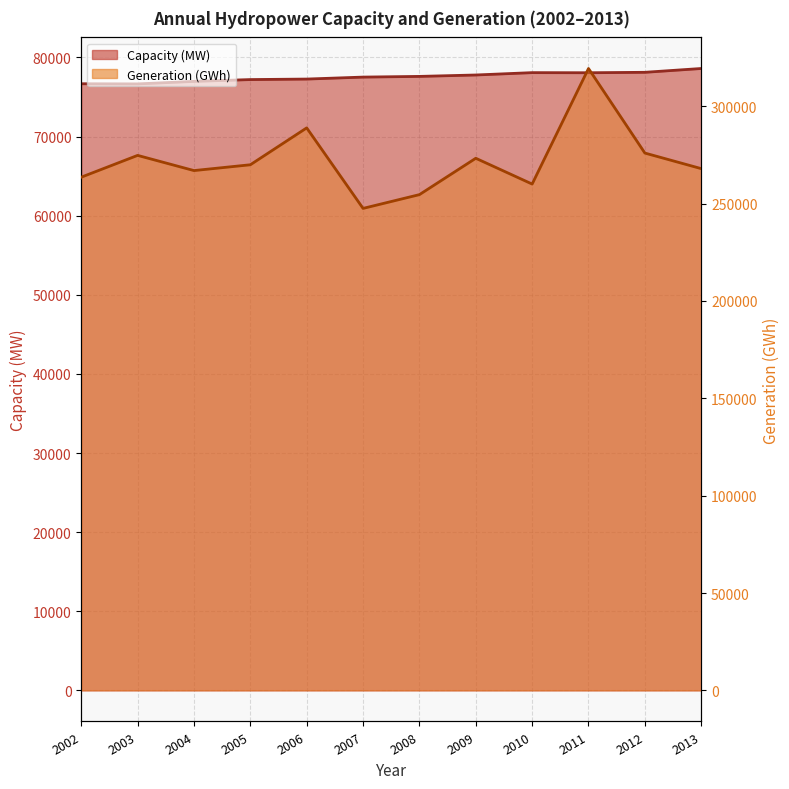

What is the difference between the maximum and minimum values in the Capacity (MW) series?

1946.5